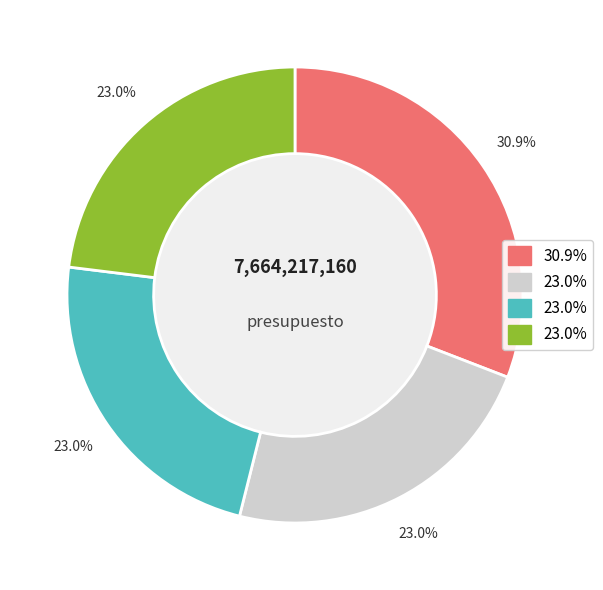

Does any single category account for the majority?

No